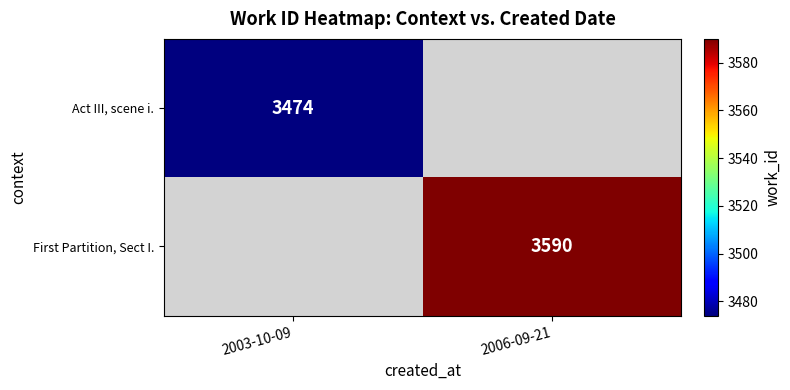

True or false: First Partition, Sect I. has a value of 5548.8 at 2006-09-21.

False